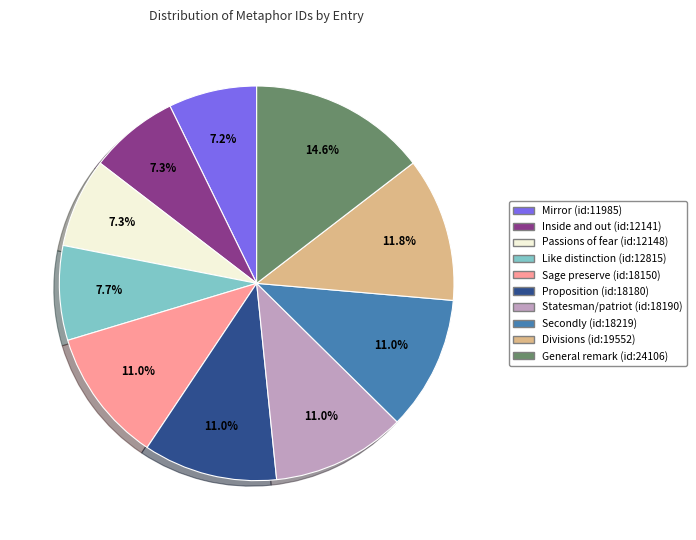

What percentage is NOT represented by Statesman/patriot (id:18190)?

89.0%